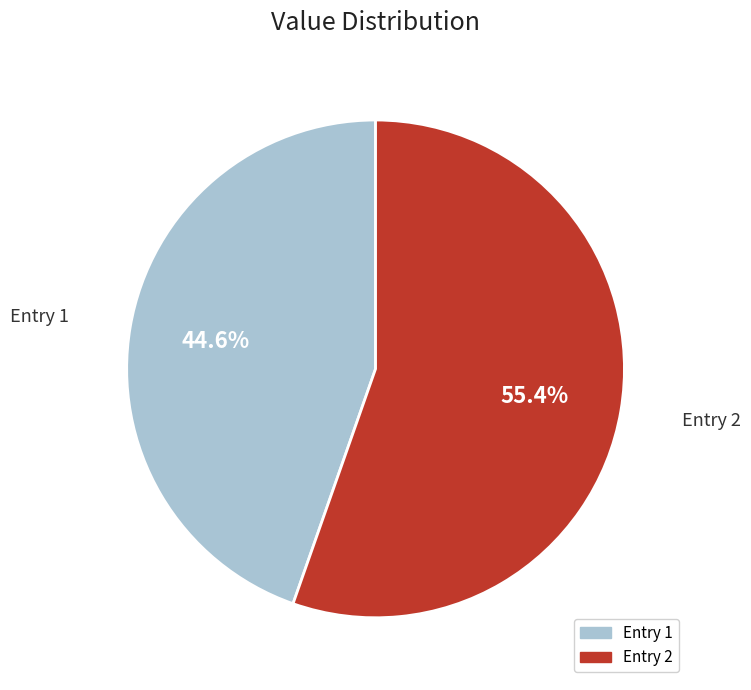

Count the number of slices in the pie.

2